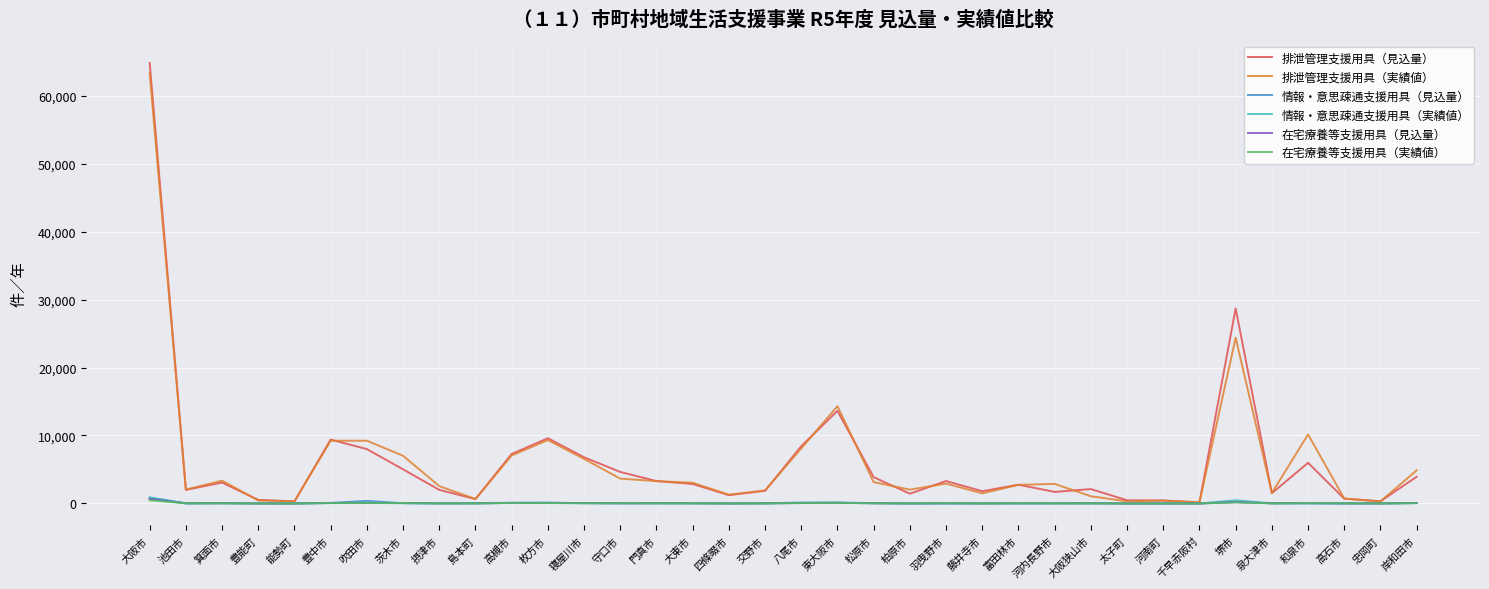

What value does the 排泄管理支援用具（見込量） series have at 吹田市?

8000